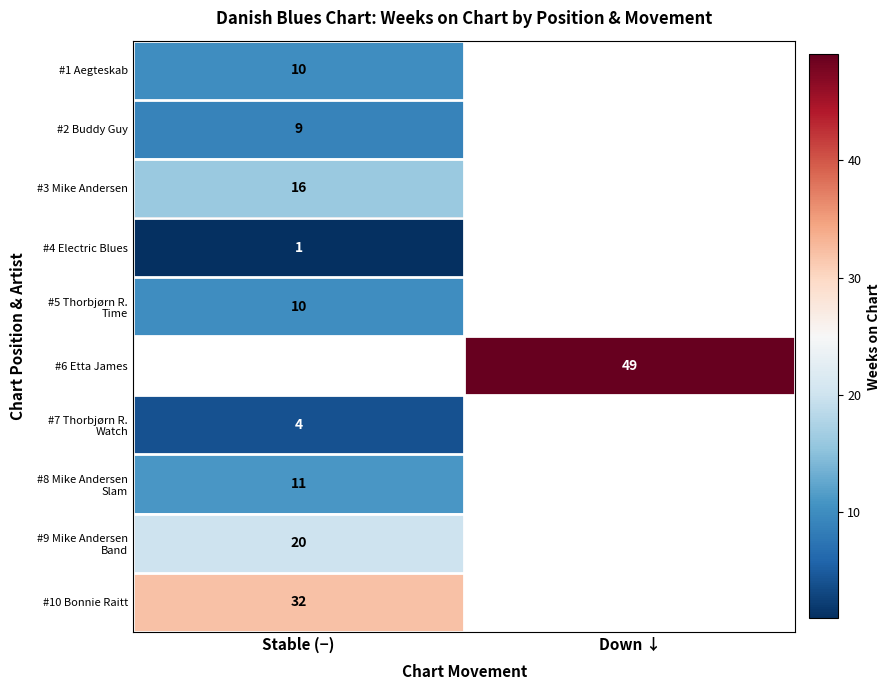

True or false: #10 Bonnie Raitt has a value of 50 at Stable (−).

False